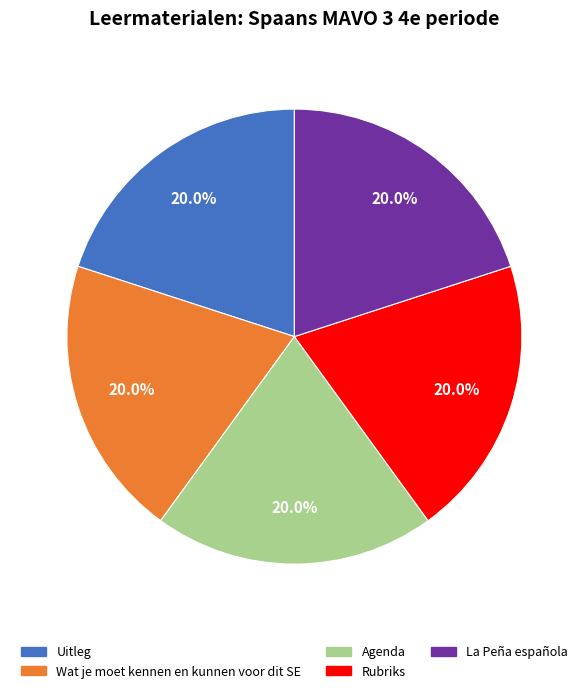

What is the total percentage of Wat je moet kennen en kunnen voor dit SE and Uitleg?

40.0%